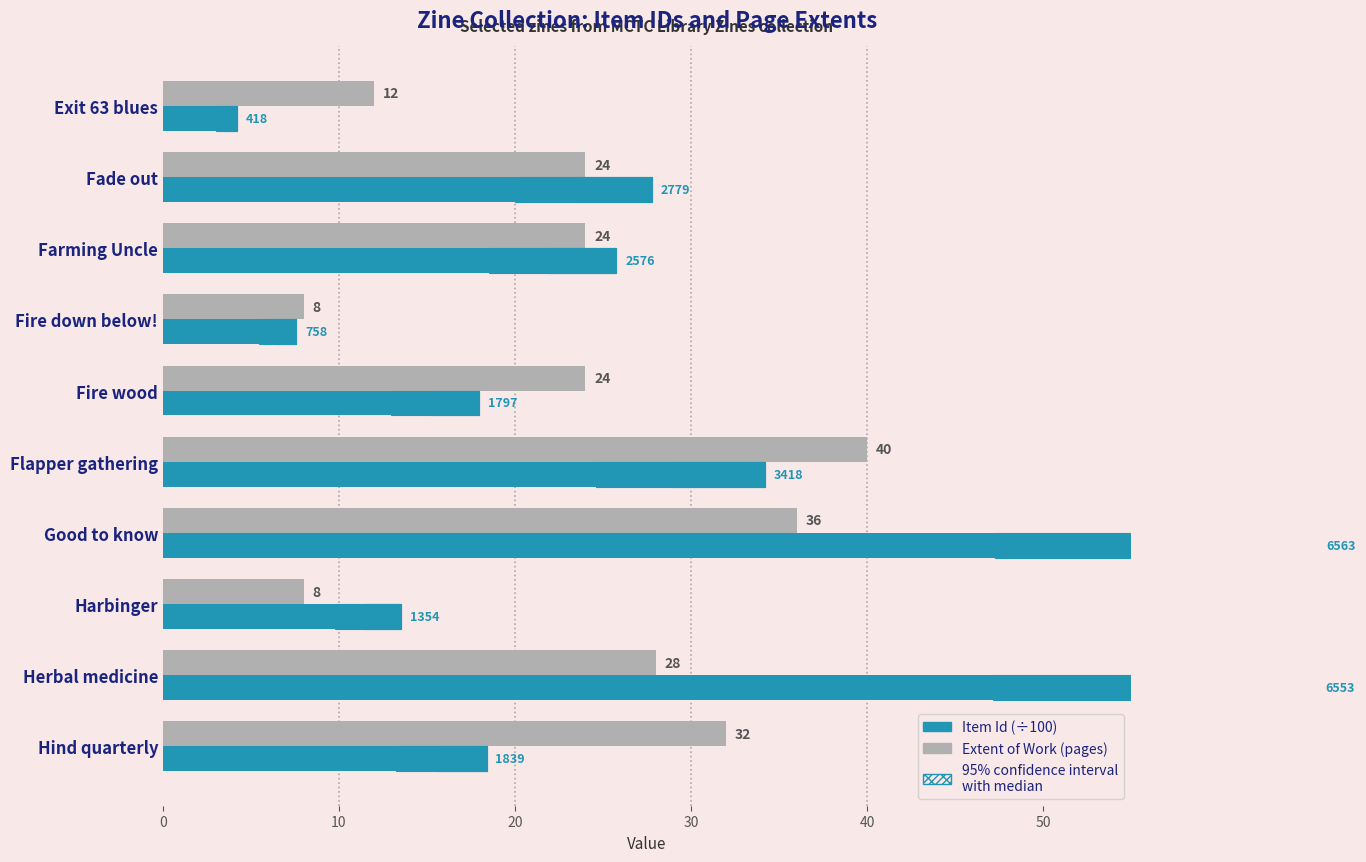

The value of Extent of Work (pages) at Good to know is 53.3. True or false?

False